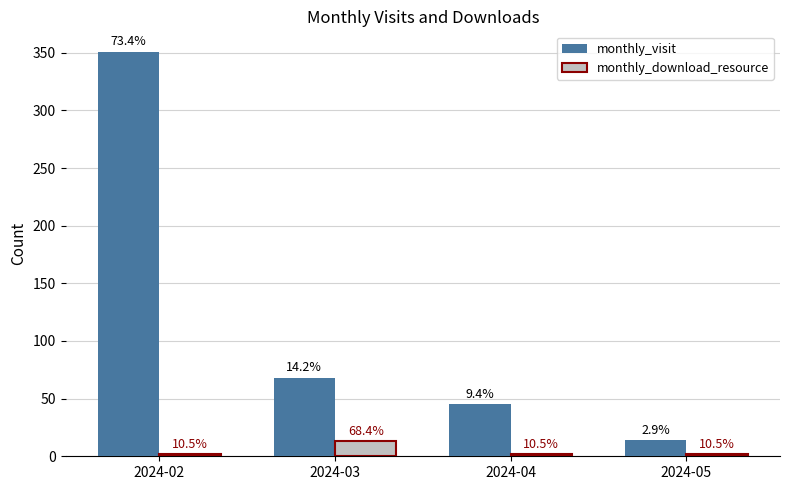

Rank the series at 2024-05 from lowest to highest value.

monthly_download_resource, monthly_visit